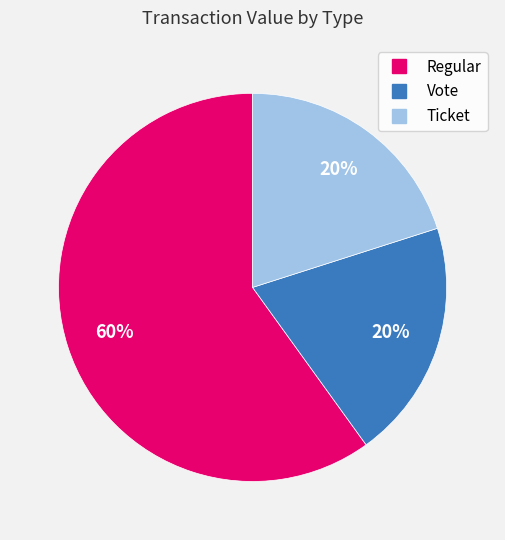

Is there a majority slice in this chart?

Yes